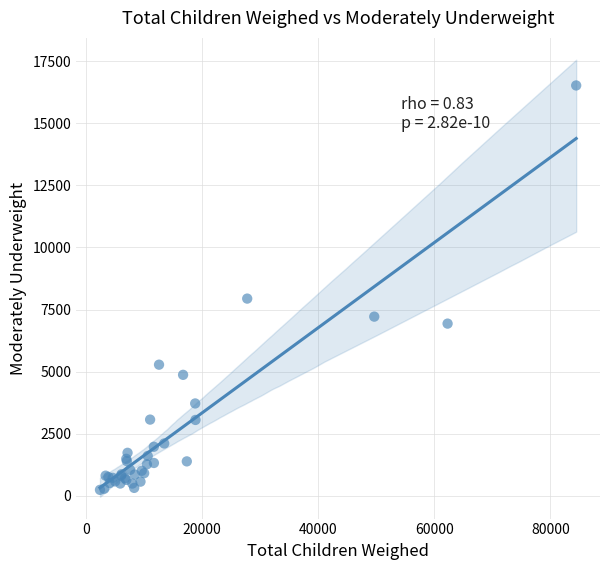

What Y value in the scatter plot is closest to 8380?

7940